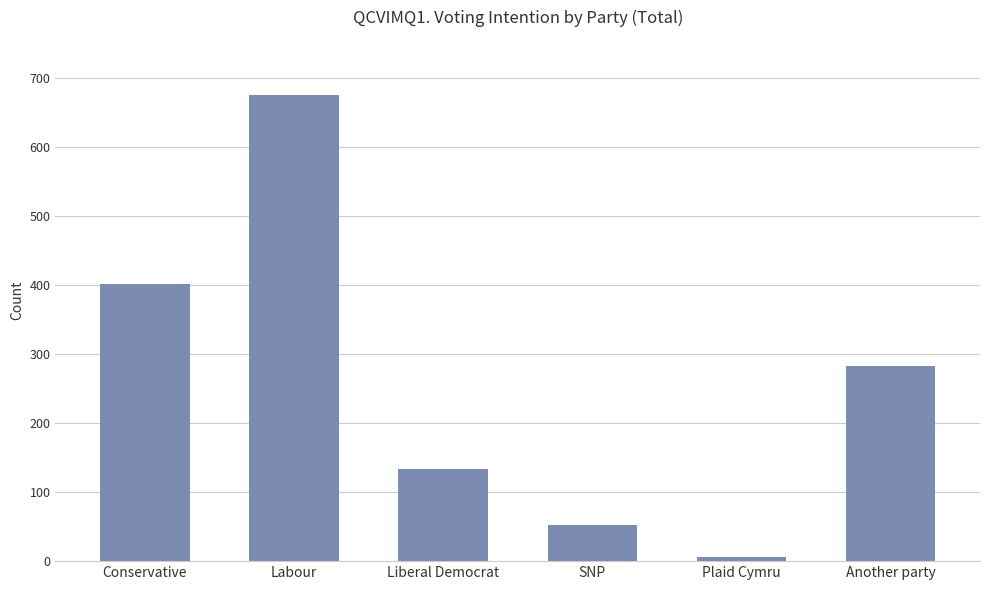

Reading left to right, extract all data points from this chart.

401	675	133	52	6	283